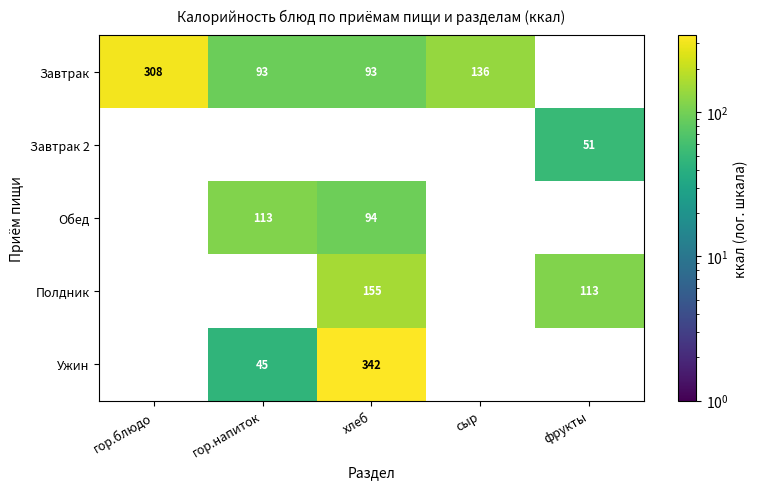

Which has a higher value, хлеб or гор.напиток?

хлеб